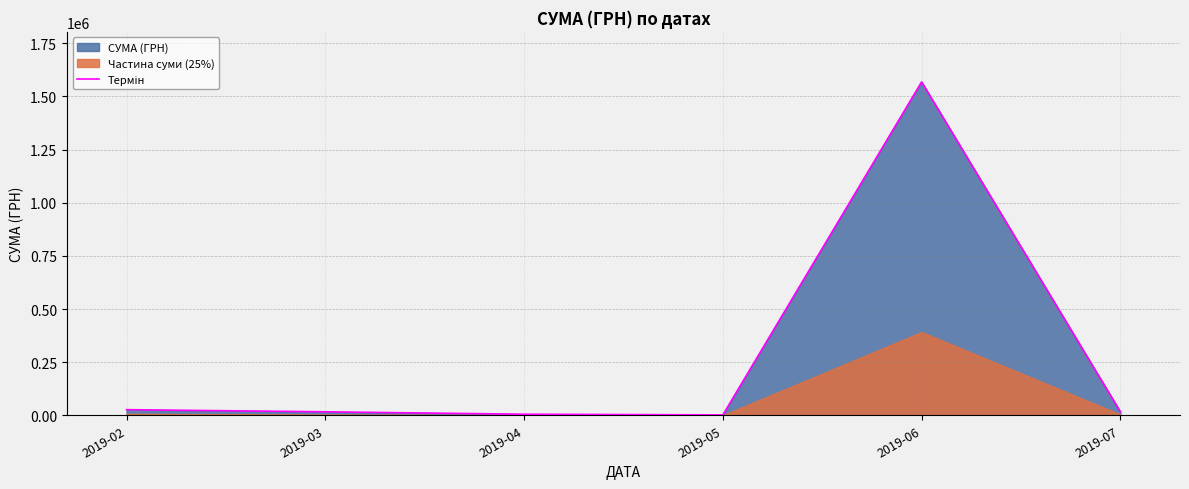

What is the change in value from 2019-02 to 2019-05?

-24491.6